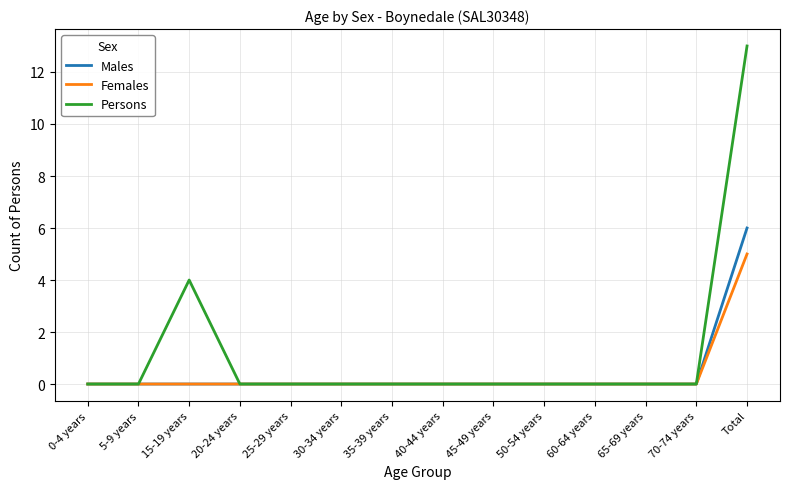

What are all the series names shown in the legend?

Males, Females, Persons